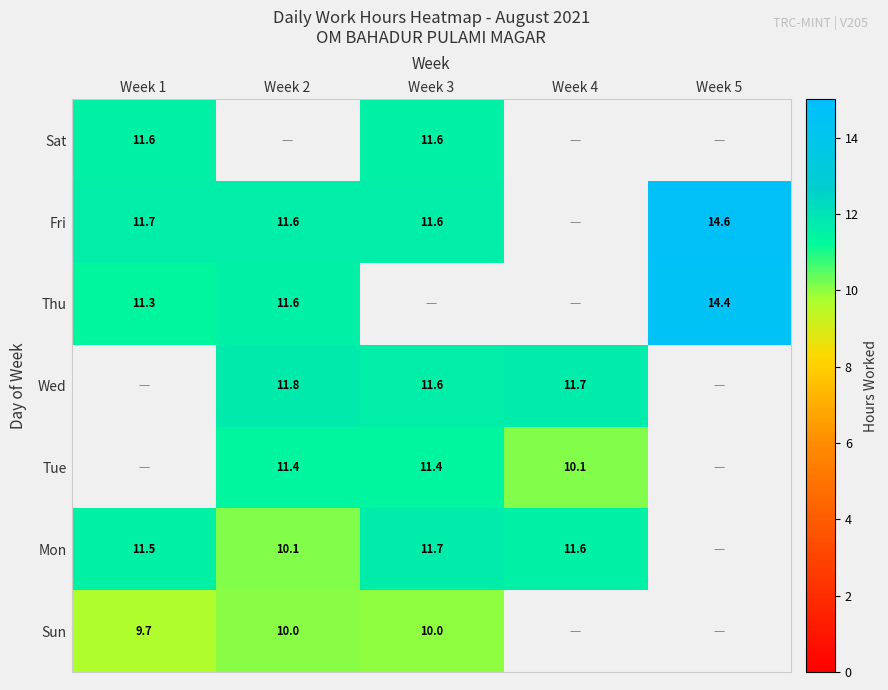

What is the maximum value shown in the chart?

14.6